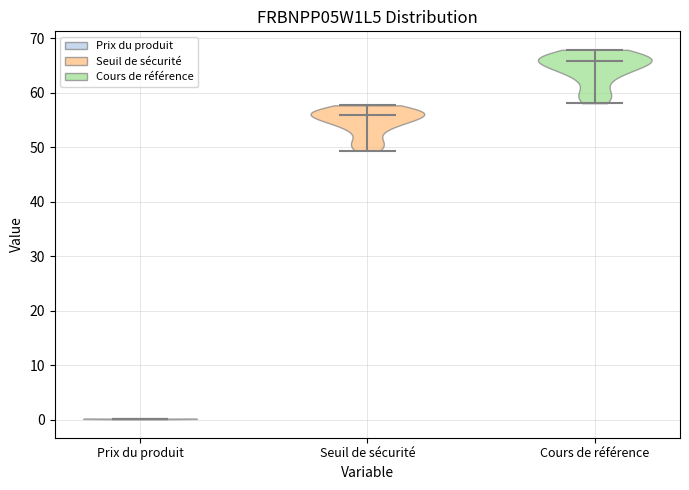

Which violin has the highest median line?

Cours de référence